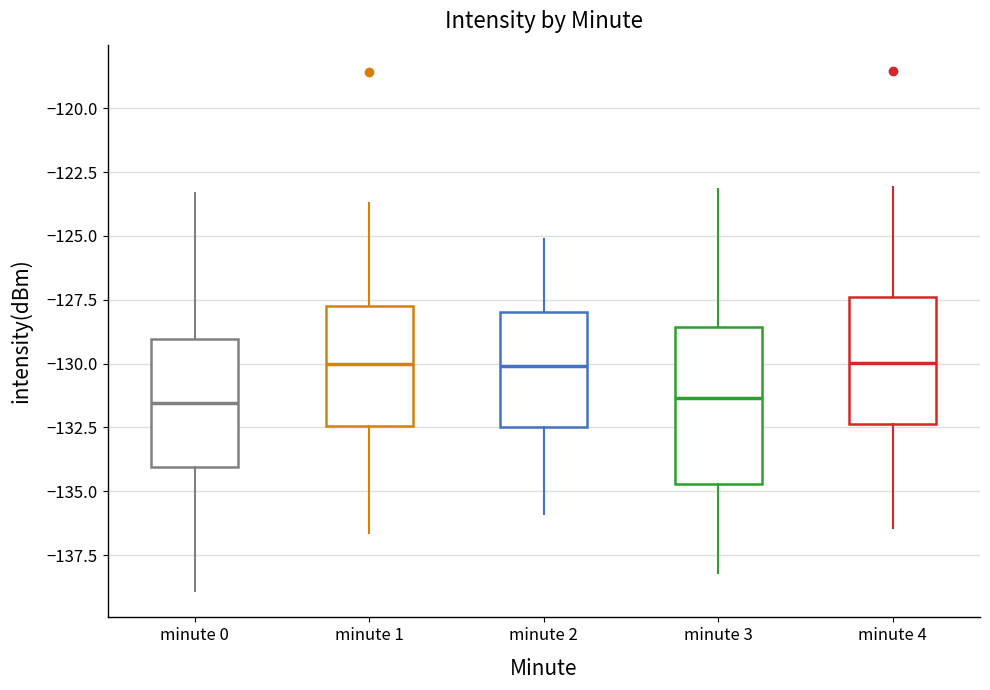

Where is the lower edge of the box for minute 1 on the y-axis? The values are not printed on the chart, so give them approximately, as read against the axis.

-132.5